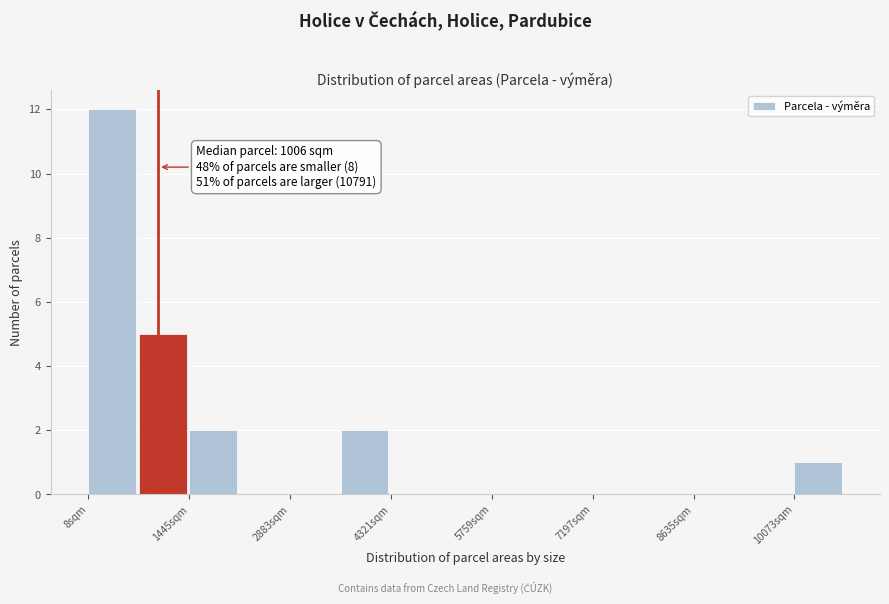

Read against the x-axis, roughly where is the centre of the tallest bar?

400